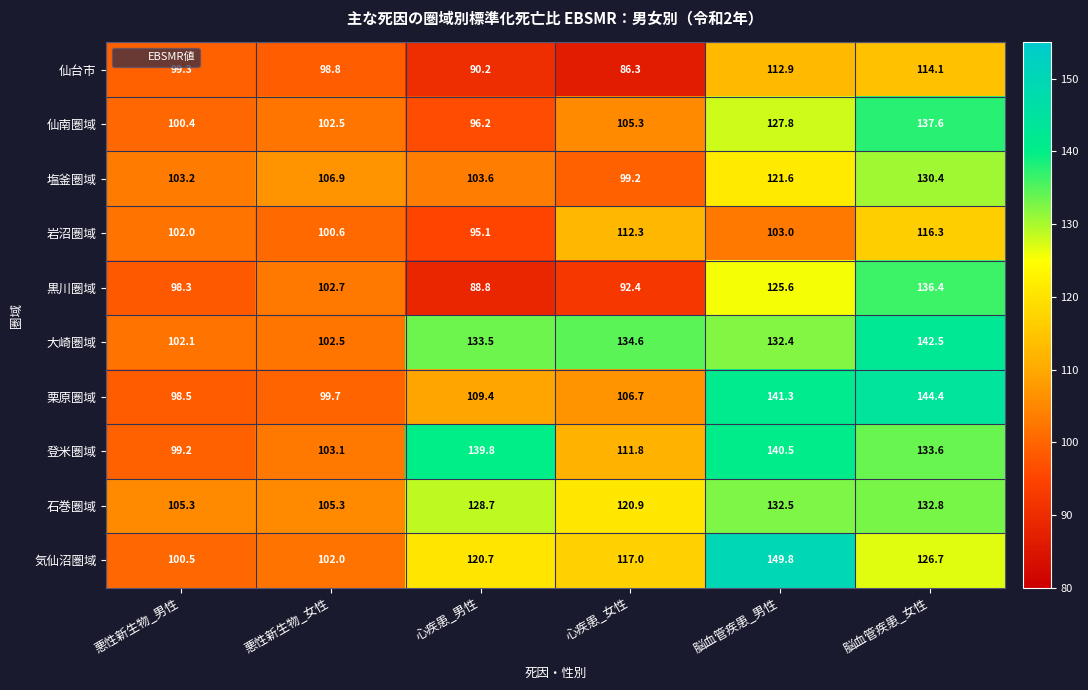

The 岩沼圏域 series shows 100.6 at 悪性新生物_女性. True or false?

True